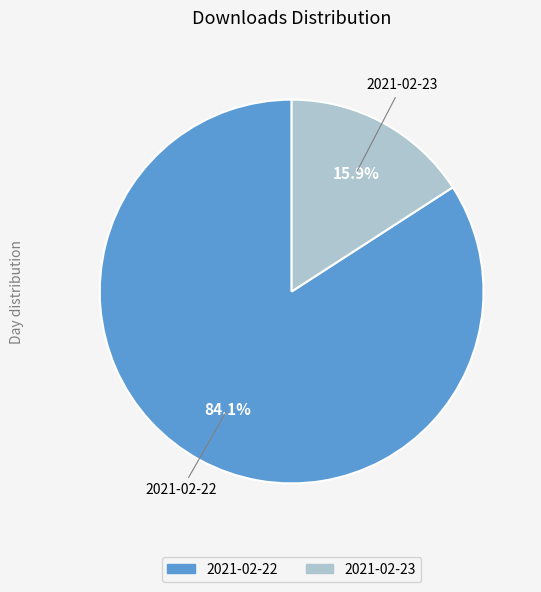

To the nearest percent, what is the average slice percentage?

50%